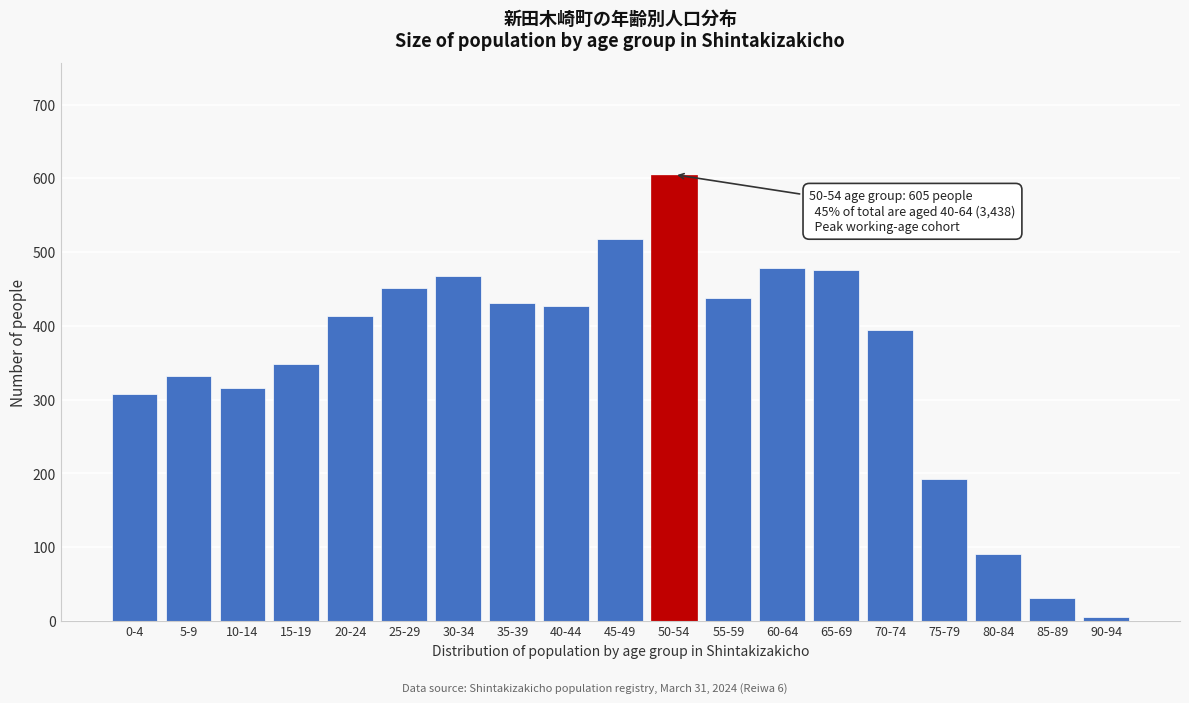

The value at 35-39 is 577. True or false?

False